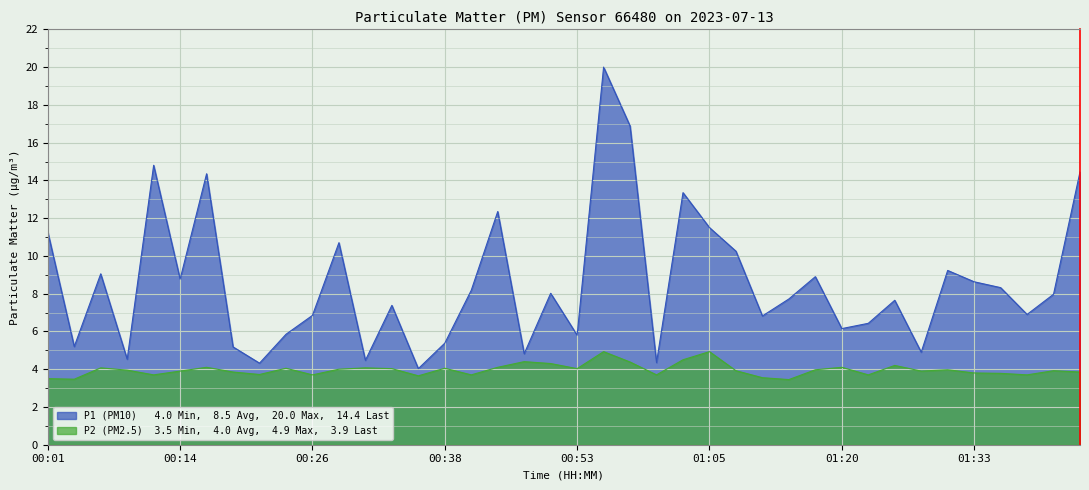

The value of P1 at 01:08 is 10.2. True or false?

True